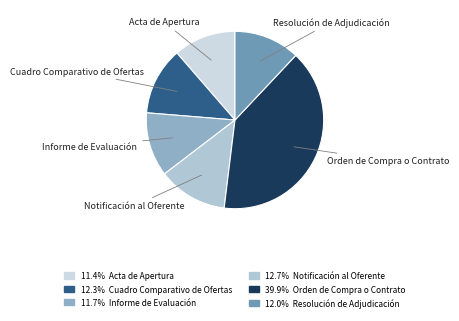

Count the number of slices in the pie.

6